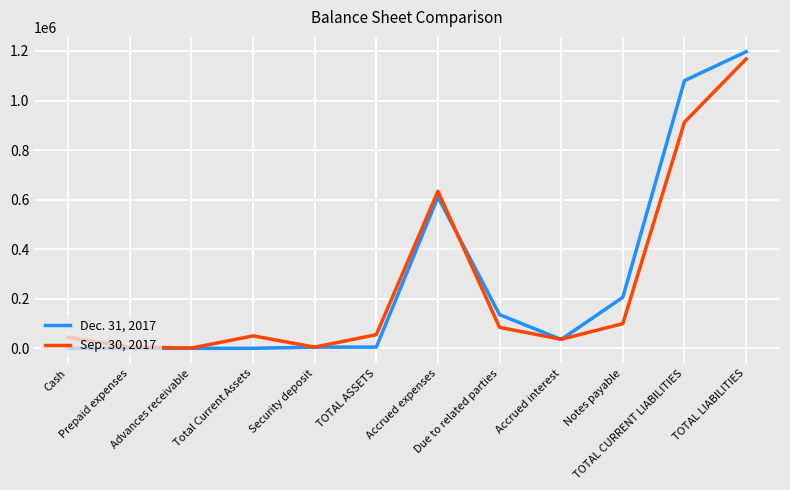

What is the maximum value shown in the chart?

1196987